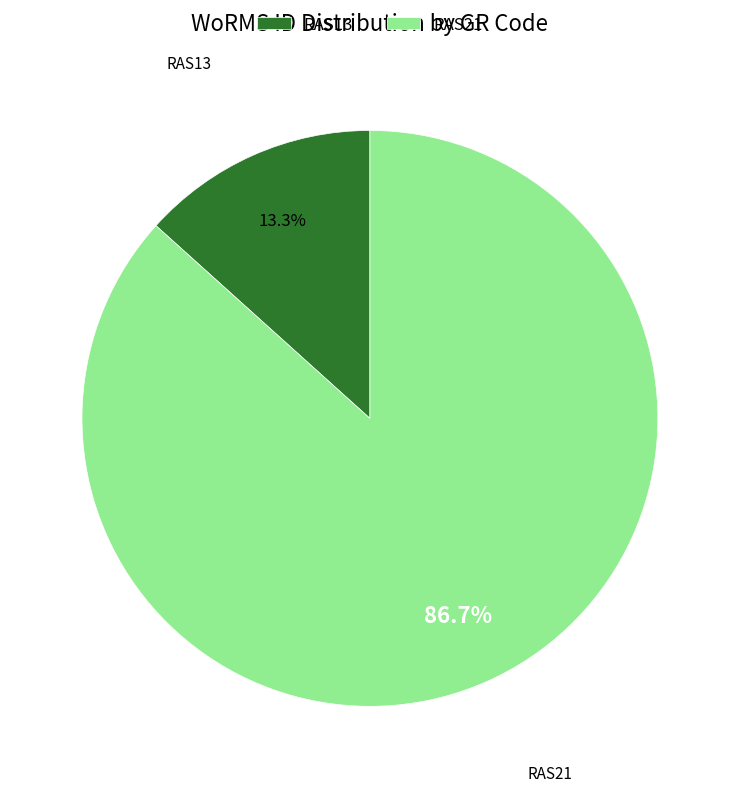

What is the ratio of the value at RAS21 to the value at RAS13?

6.5